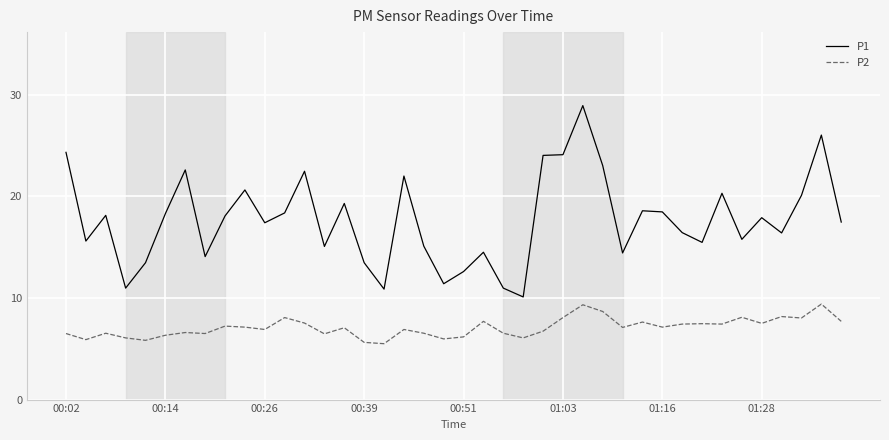

True or false: P2 and P1 intersect in this chart.

False